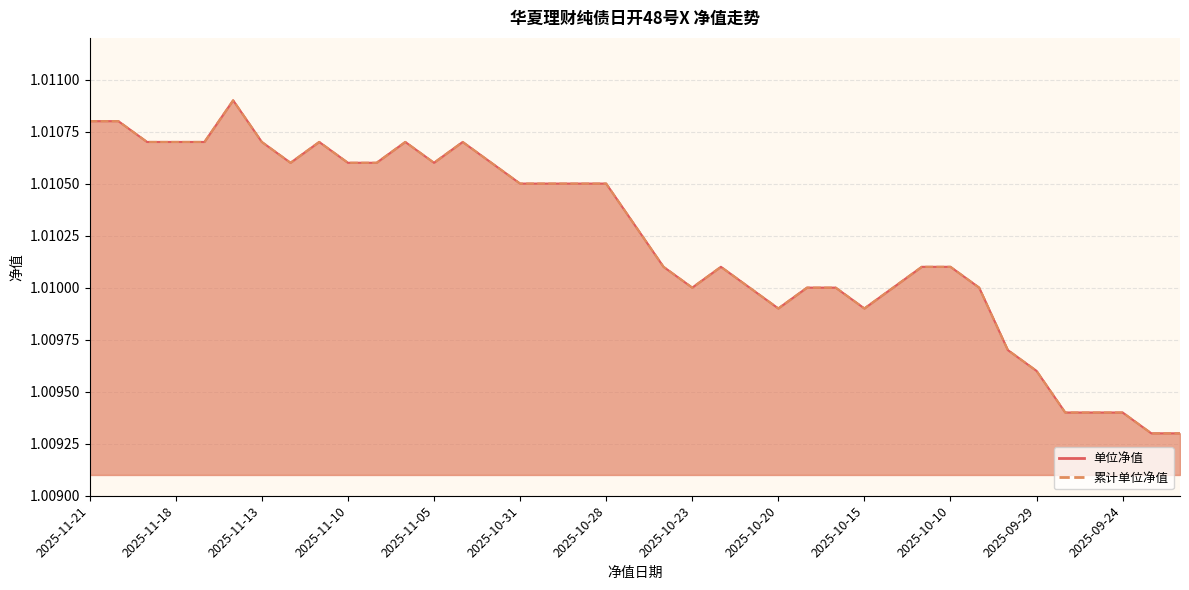

Rank the series by their maximum value, from lowest to highest.

单位净值, 累计单位净值